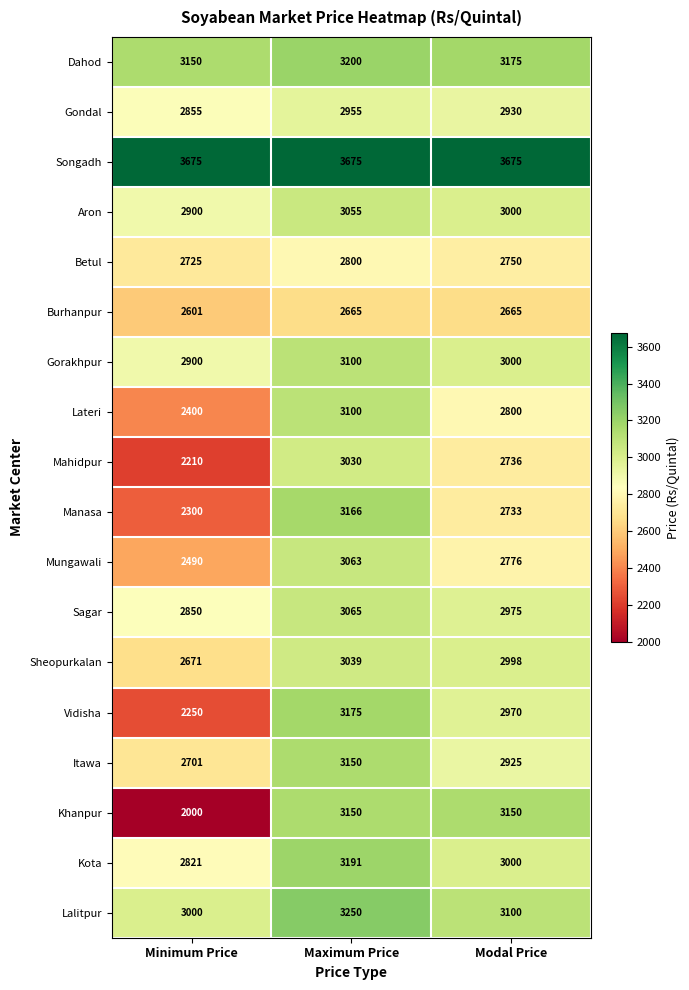

At how many categories does at least one series exceed 3222?

3